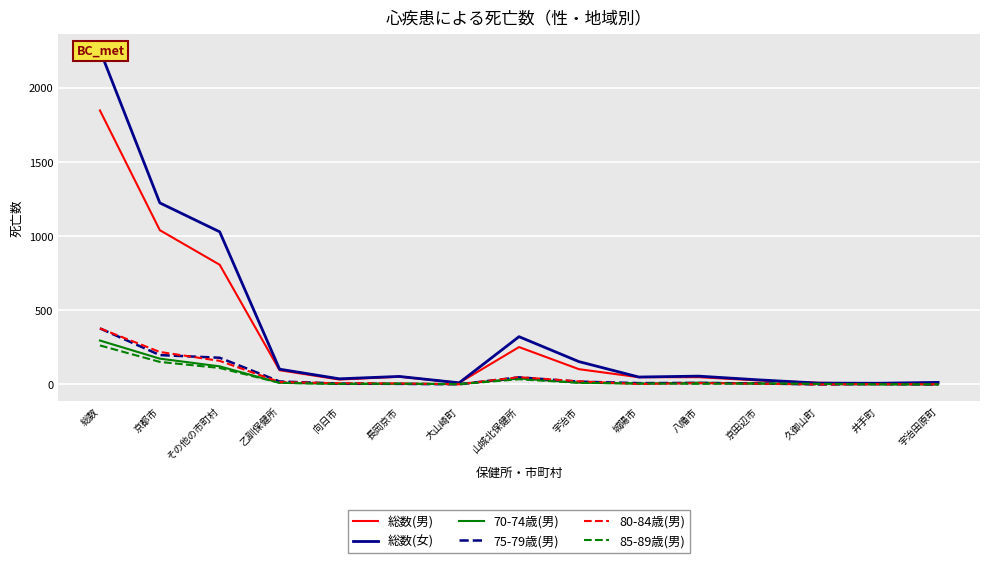

What are all the series names shown in the legend?

総数(男), 総数(女), 70-74歳(男), 75-79歳(男), 80-84歳(男), 85-89歳(男)